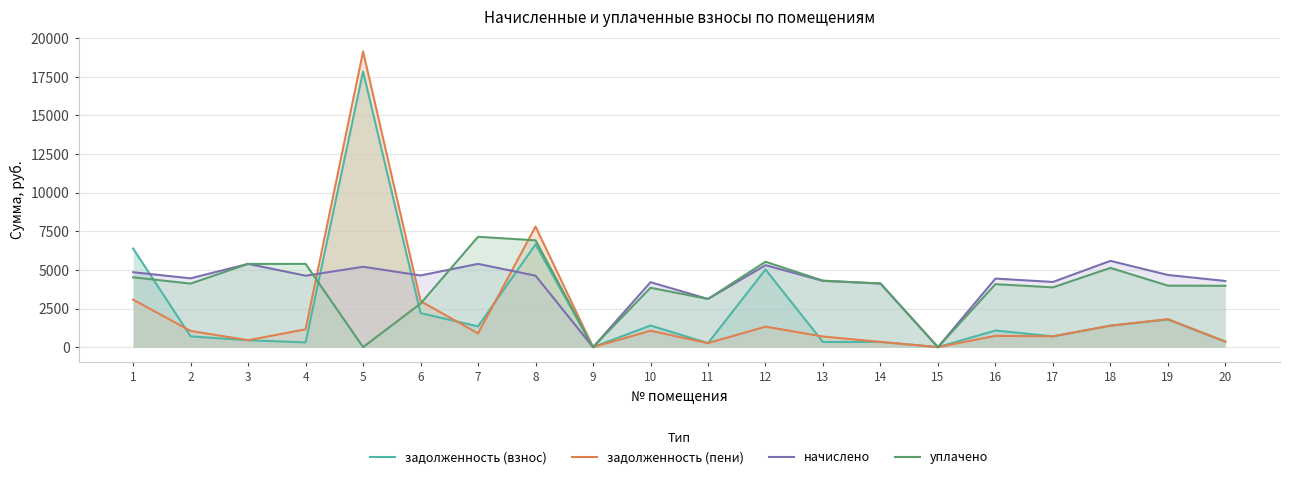

How many categories are shown in the chart?

20